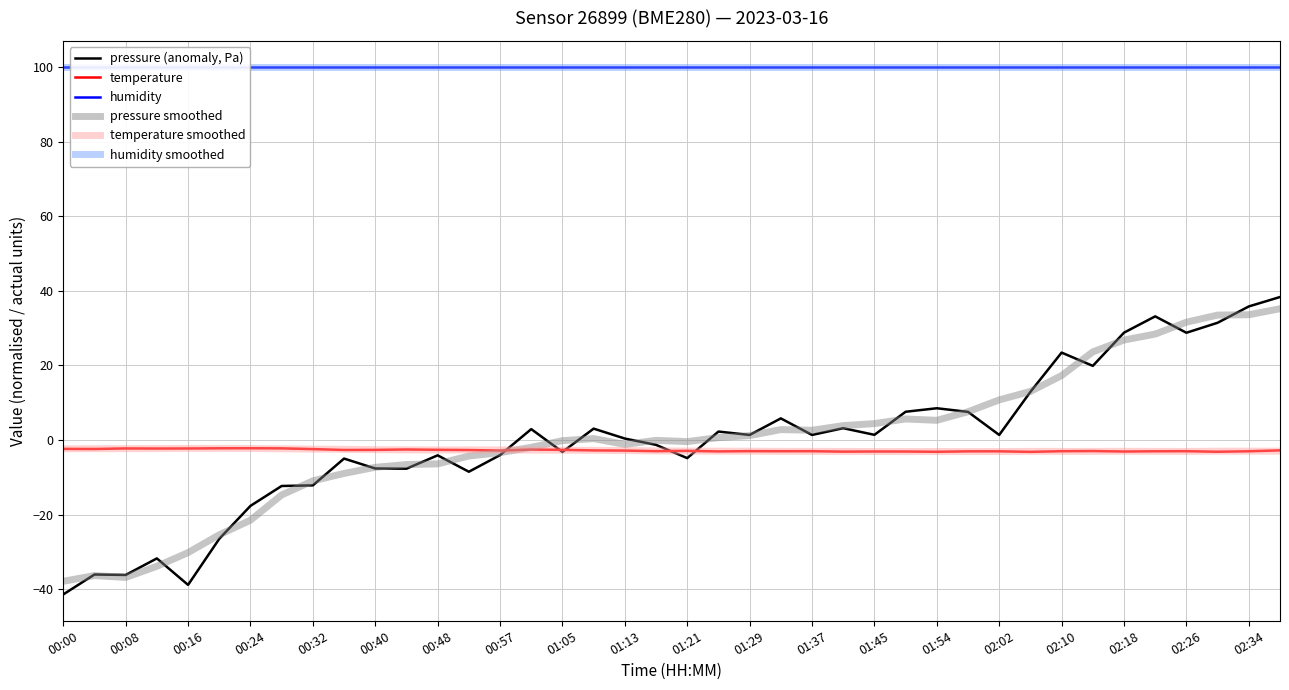

Reading right to left, transcribe all the data shown in this chart.

pressure (anomaly, Pa): 38.4	35.8	31.4	28.8	33.2	28.8	19.9	23.4	12.9	1.4	7.5	8.5	7.6	1.4	3.2	1.4	5.8	1.4	2.3	-4.9	-1.3	0.4	3.0	-3.2	2.9	-4.1	-8.5	-4.1	-7.7	-7.6	-5.0	-12.2	-12.3	-17.7	-26.5	-38.9	-31.8	-36.2	-36.1	-41.4
temperature: -2.8	-3.0	-3.1	-3.0	-3.0	-3.1	-3.0	-3.0	-3.2	-3.0	-3.0	-3.2	-3.1	-3.1	-3.1	-3.0	-3.0	-3.0	-3.1	-2.9	-3.0	-2.8	-2.8	-2.6	-2.6	-2.8	-2.7	-2.6	-2.5	-2.6	-2.7	-2.4	-2.2	-2.2	-2.2	-2.3	-2.3	-2.3	-2.4	-2.4
humidity: 100.0	100.0	100.0	100.0	100.0	100.0	100.0	100.0	100.0	100.0	100.0	100.0	100.0	100.0	100.0	100.0	100.0	100.0	100.0	100.0	100.0	100.0	100.0	100.0	100.0	100.0	100.0	100.0	100.0	100.0	100.0	100.0	100.0	100.0	100.0	100.0	100.0	100.0	100.0	100.0
pressure smoothed: 35.2	33.6	33.5	31.6	28.4	26.8	23.6	17.3	13.0	10.8	7.6	5.3	5.6	4.4	3.9	2.6	2.8	1.2	0.7	-0.4	-0.1	-1.2	0.4	-0.2	-2.0	-3.4	-4.3	-6.4	-6.6	-7.3	-9.0	-11.0	-14.7	-21.5	-25.4	-30.2	-33.9	-36.9	-36.4	-37.9
temperature smoothed: -3.0	-3.0	-3.0	-3.1	-3.0	-3.0	-3.0	-3.1	-3.0	-3.1	-3.1	-3.1	-3.1	-3.1	-3.1	-3.0	-3.0	-3.0	-3.0	-3.0	-2.9	-2.8	-2.8	-2.7	-2.7	-2.7	-2.6	-2.7	-2.6	-2.6	-2.5	-2.4	-2.4	-2.3	-2.2	-2.2	-2.3	-2.3	-2.3	-2.4
humidity smoothed: 100.0	100.0	100.0	100.0	100.0	100.0	100.0	100.0	100.0	100.0	100.0	100.0	100.0	100.0	100.0	100.0	100.0	100.0	100.0	100.0	100.0	100.0	100.0	100.0	100.0	100.0	100.0	100.0	100.0	100.0	100.0	100.0	100.0	100.0	100.0	100.0	100.0	100.0	100.0	100.0